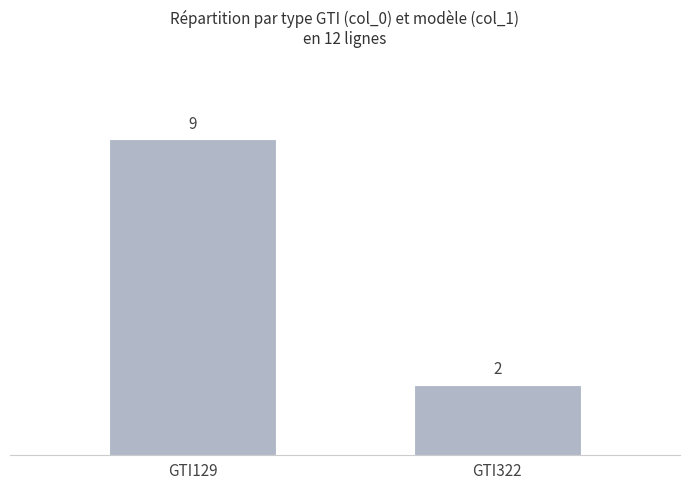

Which has a higher value, GTI129 or GTI322?

GTI129